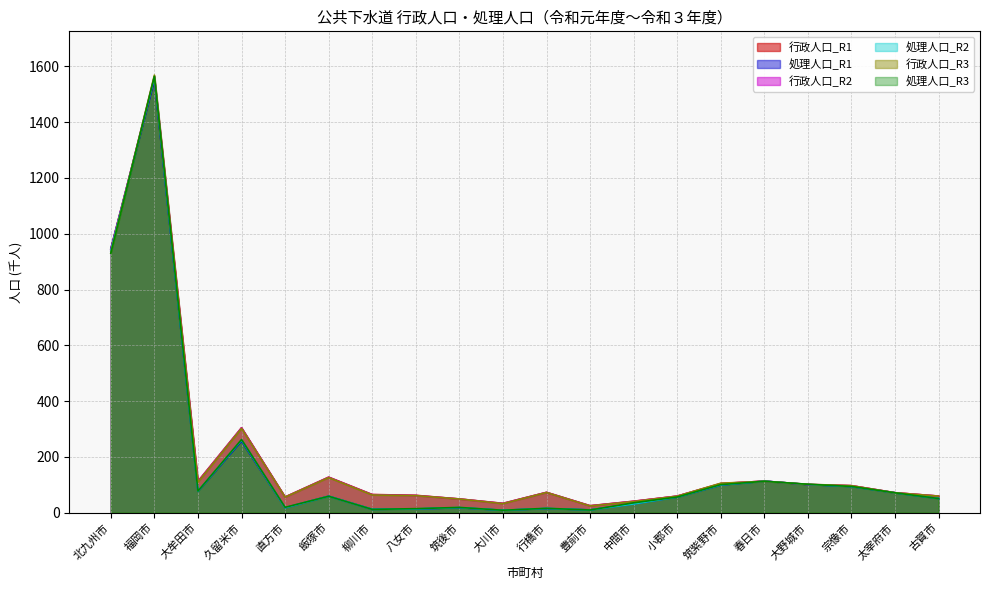

Between which two adjacent categories do 行政人口_R3 and 行政人口_R1 first intersect?

北九州市 and 福岡市